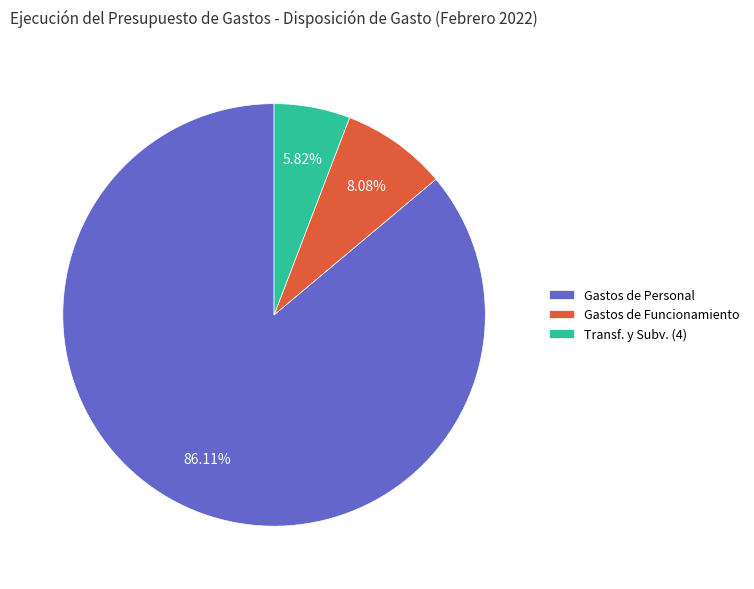

Is there a majority slice in this chart?

Yes